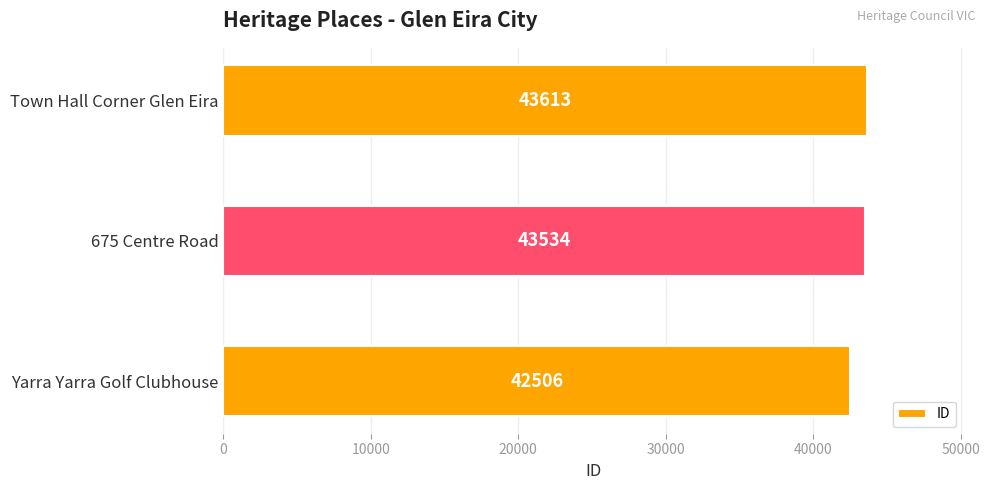

How many data points are less than 43534?

1